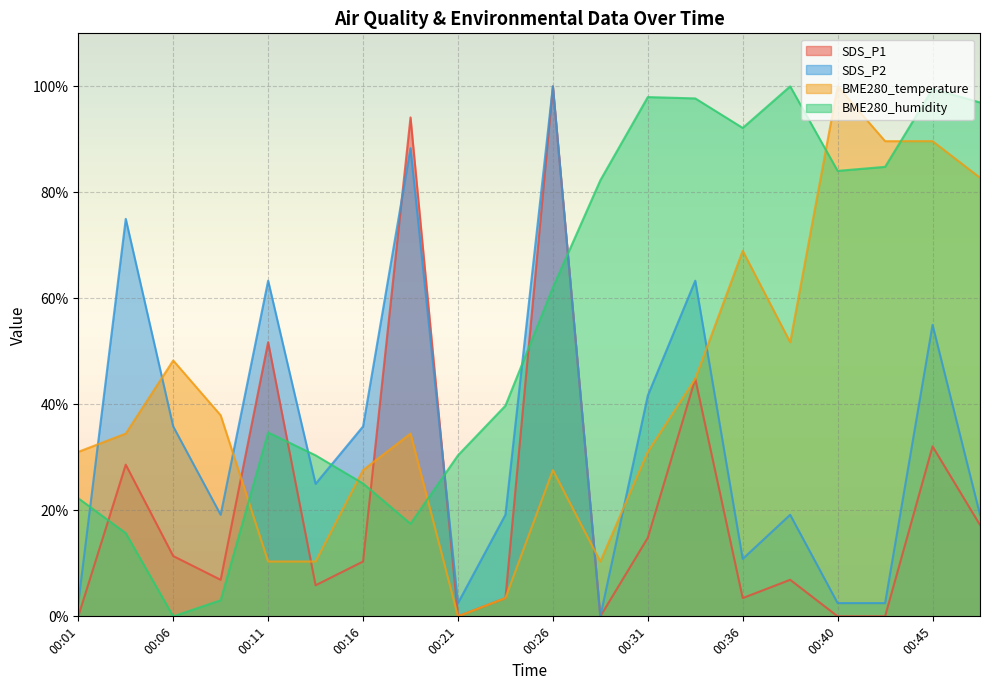

At which category does SDS_P2 reach its first local valley?

00:09